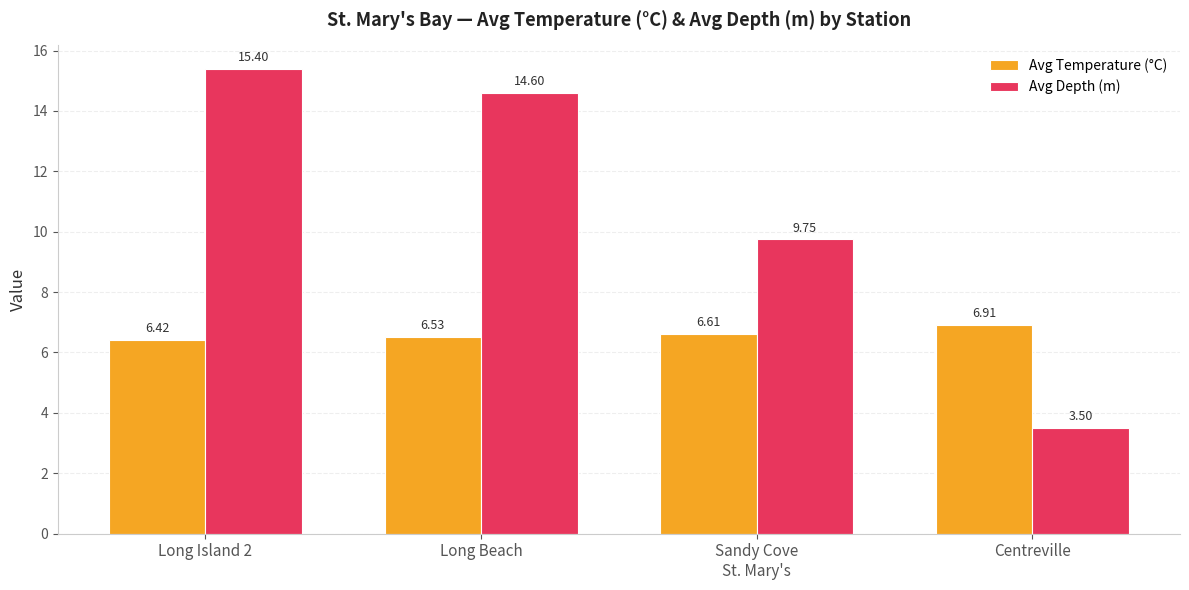

Is the value of Avg Depth (m) at Sandy Cove
St. Mary's greater than the value of Avg Temperature (°C) at Long Beach?

Yes